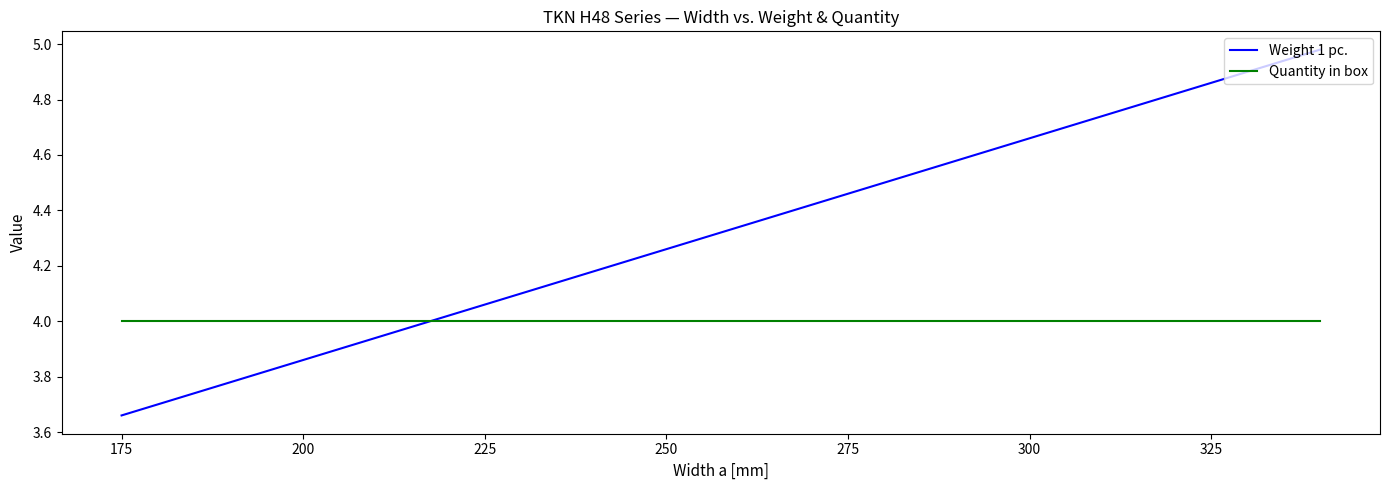

Which series has the widest spread of values?

Weight 1 pc.